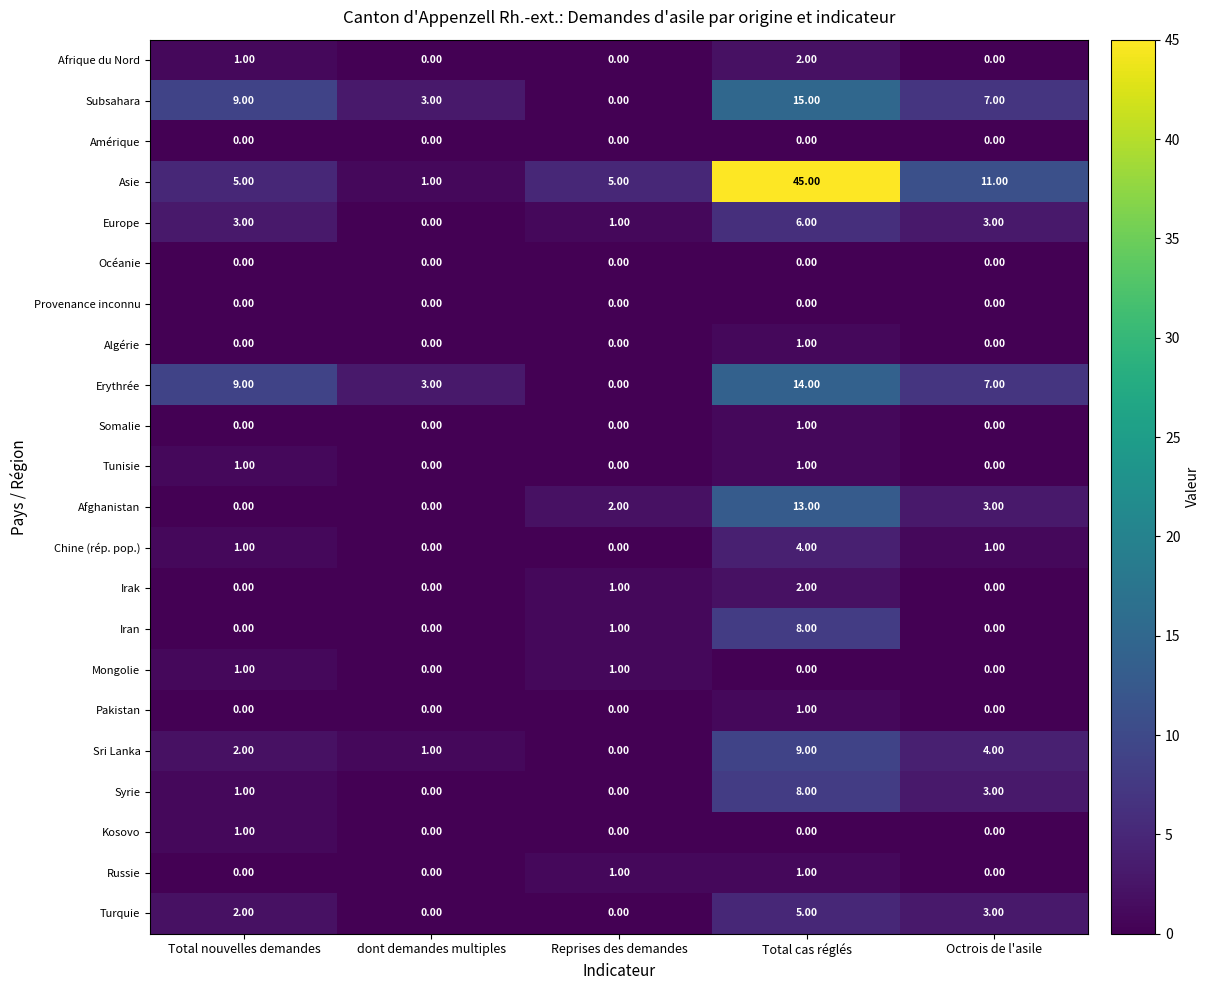

At which label does Kosovo reach its peak?

Total nouvelles demandes